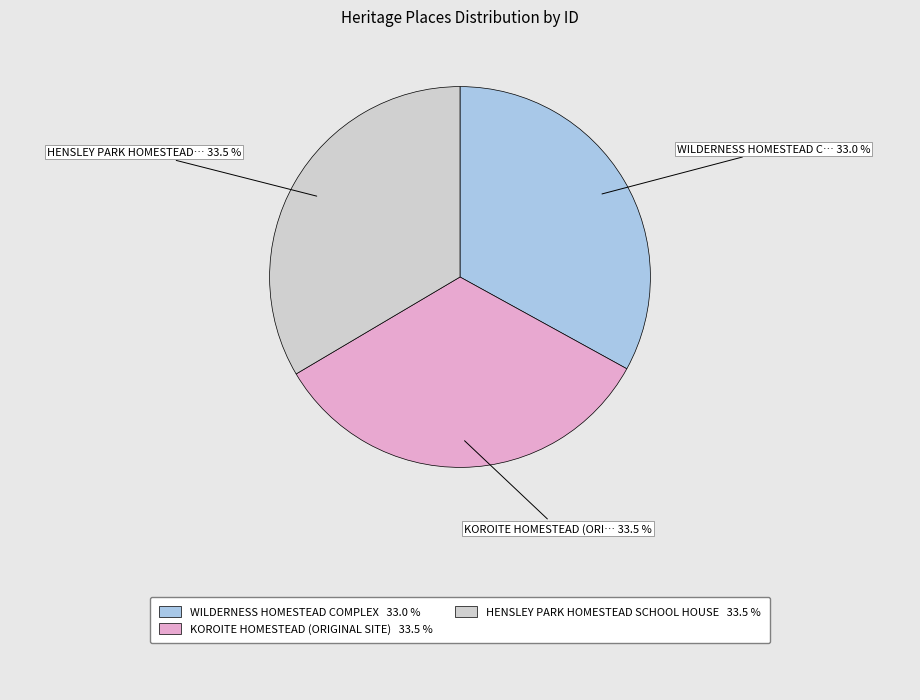

Is there any slice that represents more than half of the pie?

No